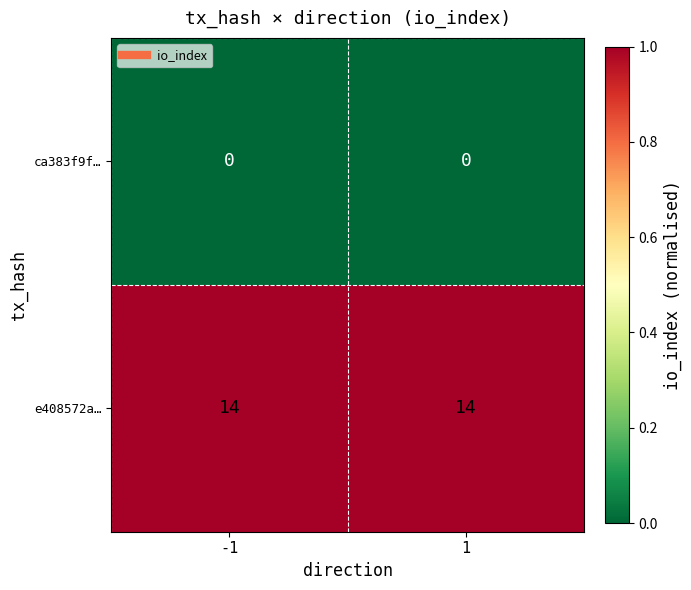

What is the spread (max minus min) of values at -1?

14